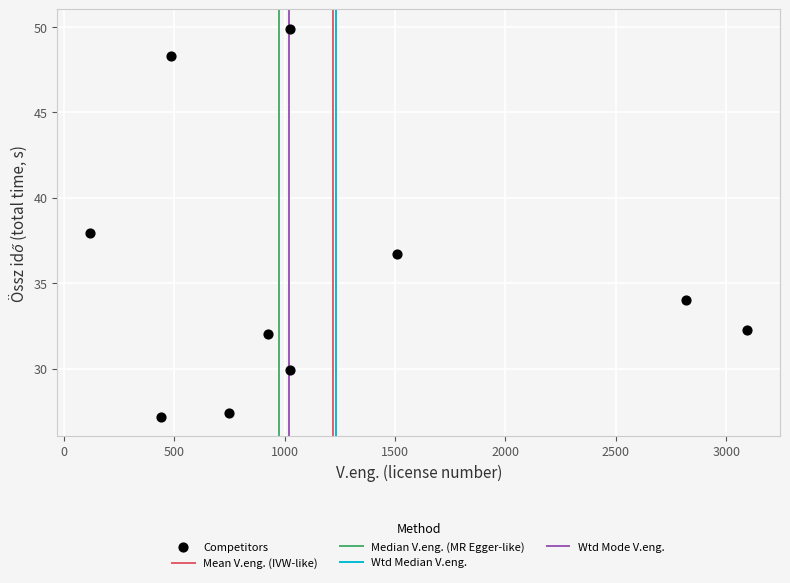

What is the range of Y values (max minus min)?

22.7